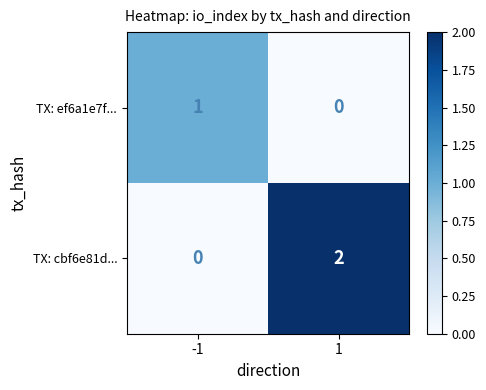

Rank the series by their average value, from highest to lowest.

TX: cbf6e81d..., TX: ef6a1e7f...